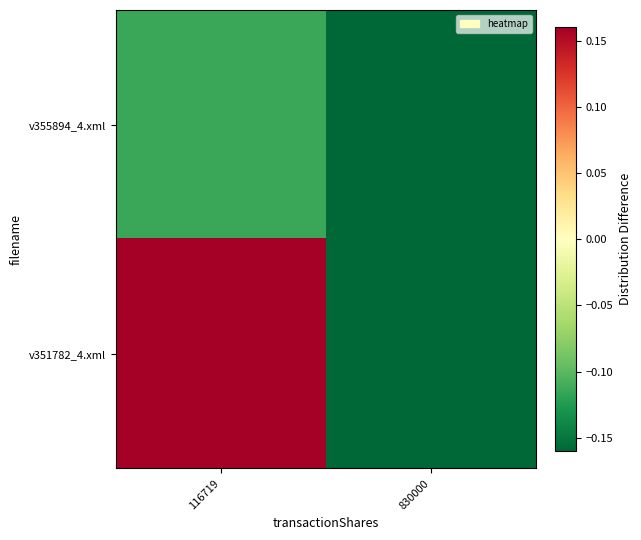

At which category is the sum across all series the highest?

116719